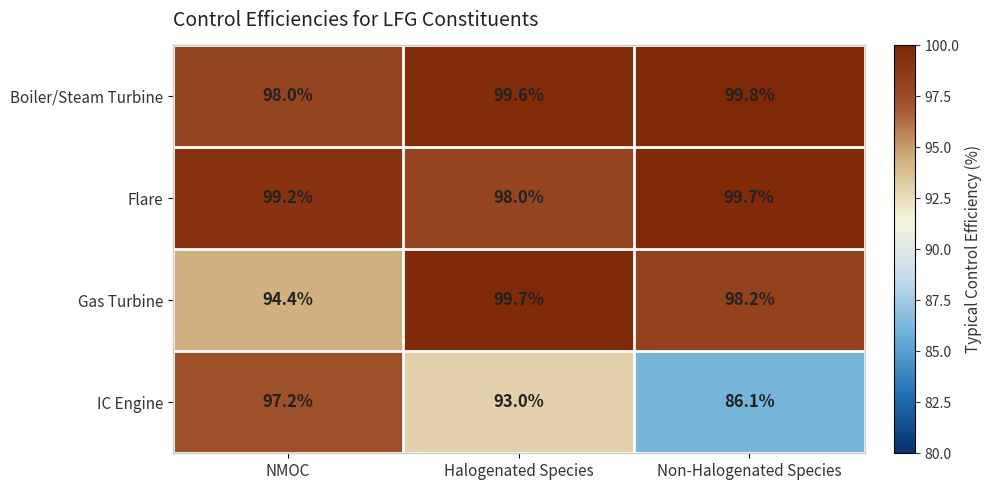

How many distinct data groups are displayed?

4